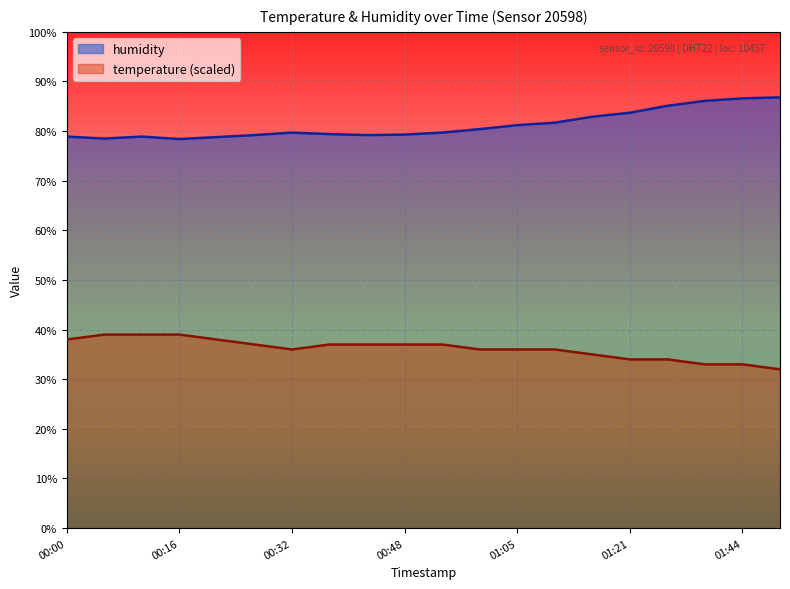

Which series changed the most between 00:22 and 01:38?

humidity